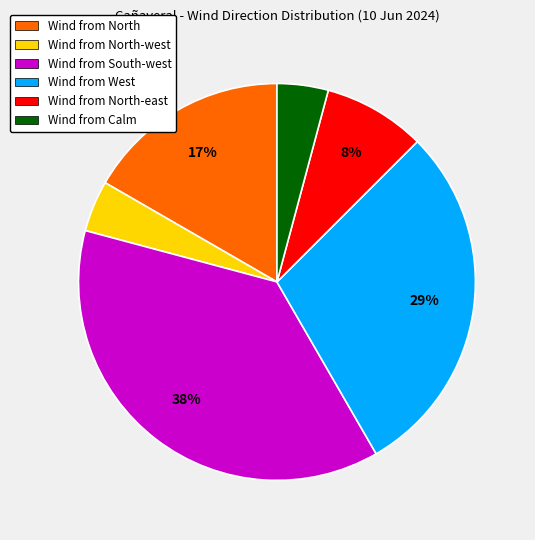

Approximately how many times larger is the value at Wind from Calm compared to Wind from North-west?

1.0